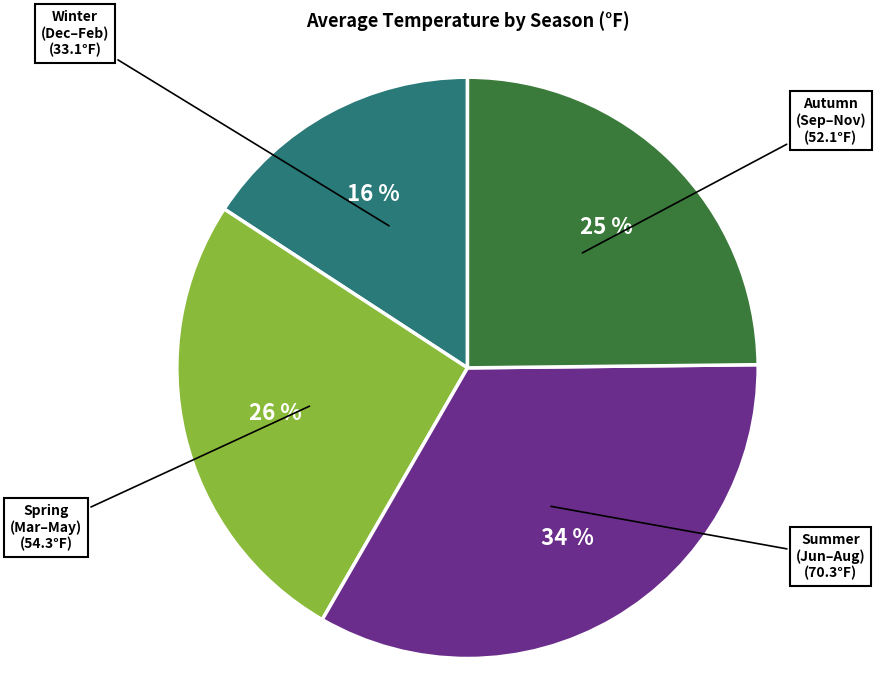

Is the sum of Winter (Dec–Feb) and Summer (Jun–Aug) greater than half?

No